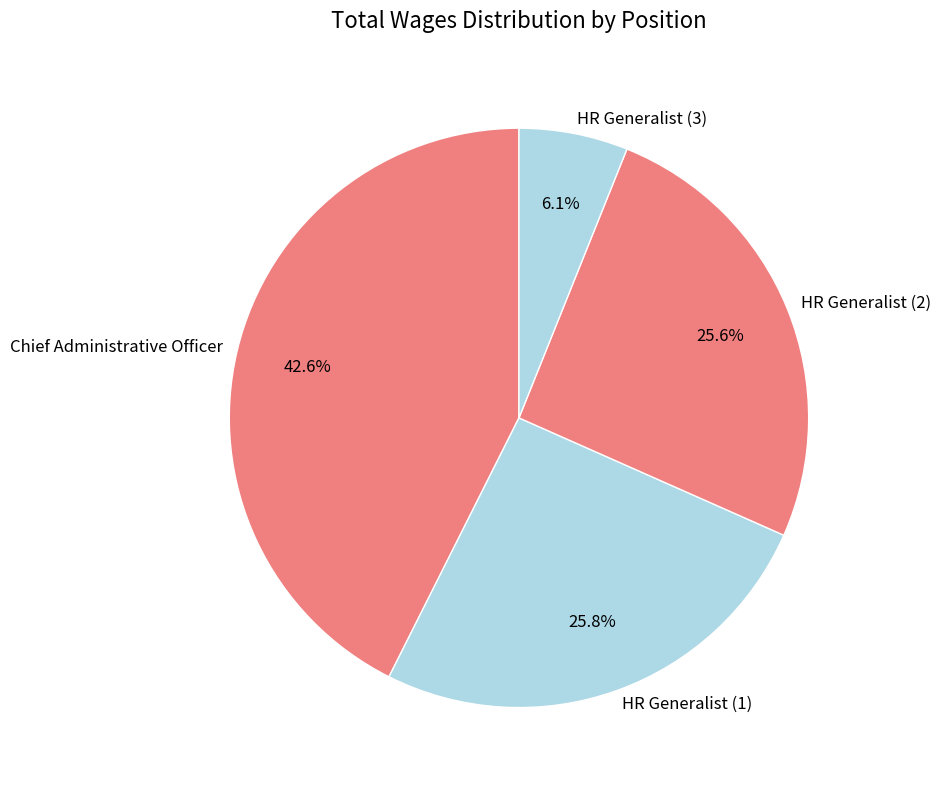

Between Chief Administrative Officer and HR Generalist (2), which is larger?

Chief Administrative Officer